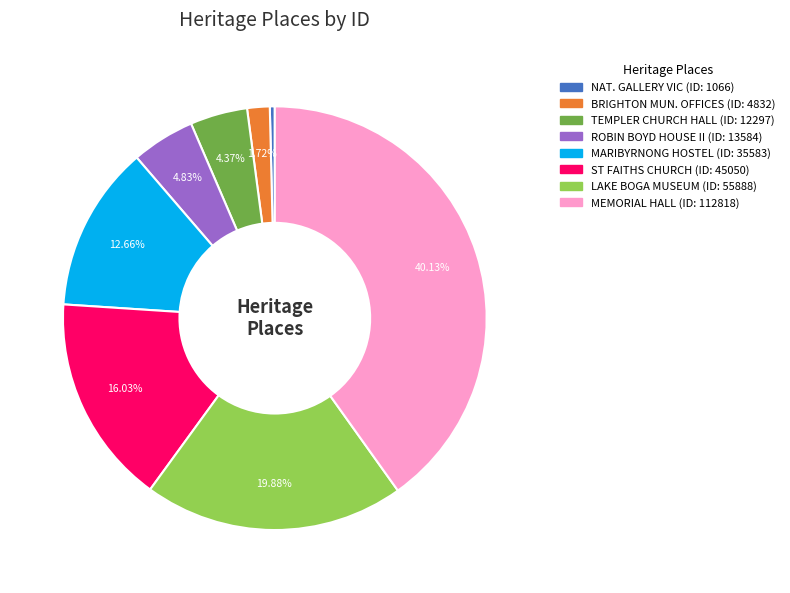

Is there any slice that represents more than half of the pie?

No